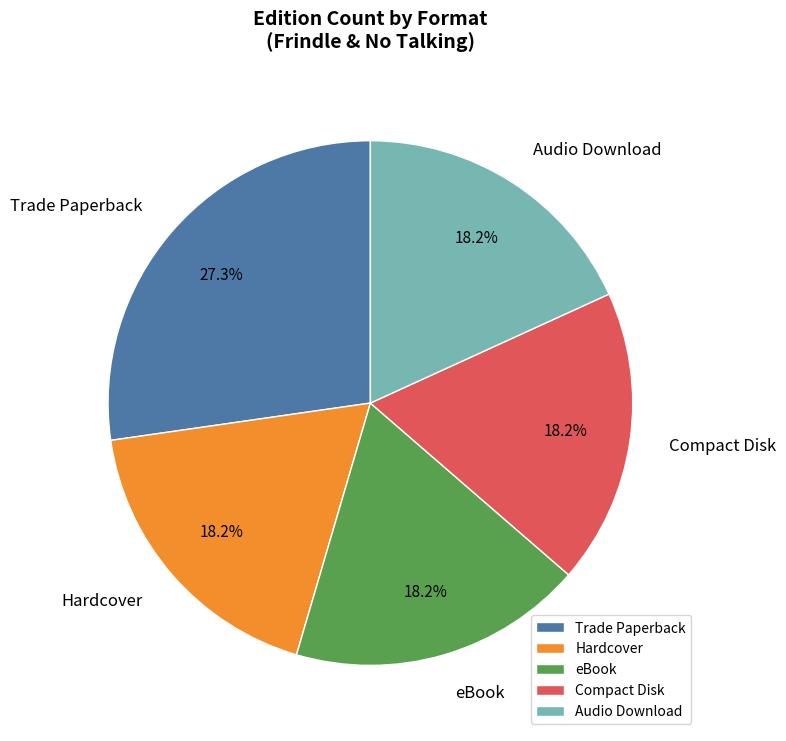

How many segments does this pie chart have?

5